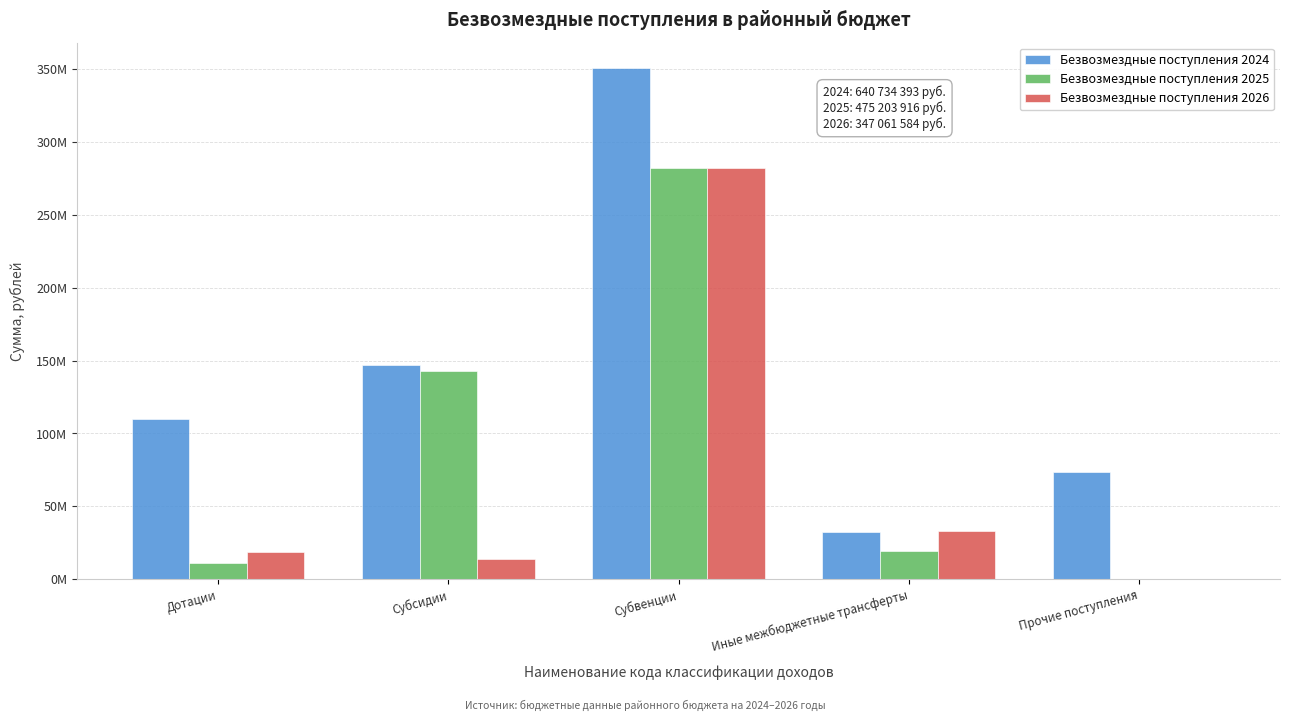

Are the bars grouped side by side (vs. stacked)?

Yes